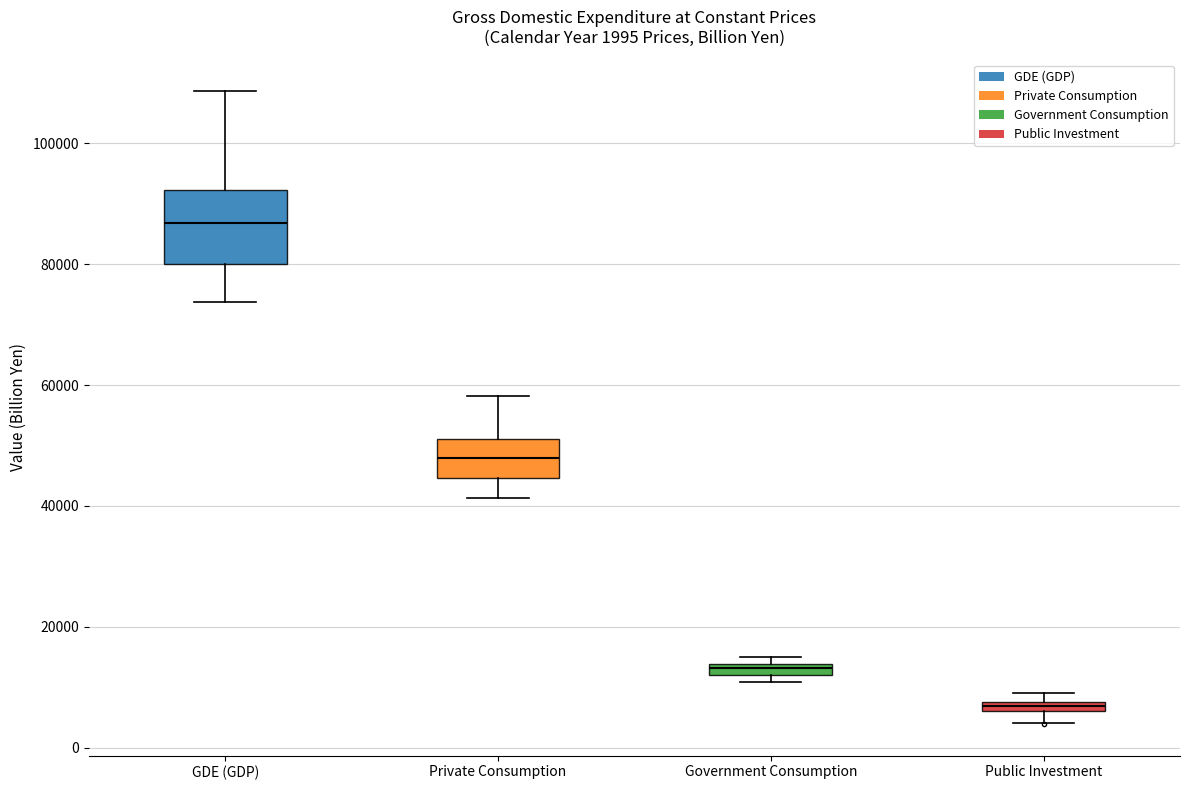

Which box has the lowest median line?

Public Investment